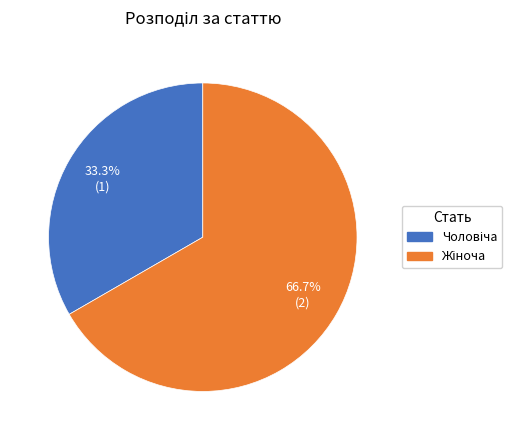

What is the smallest slice in the pie chart?

Чоловіча